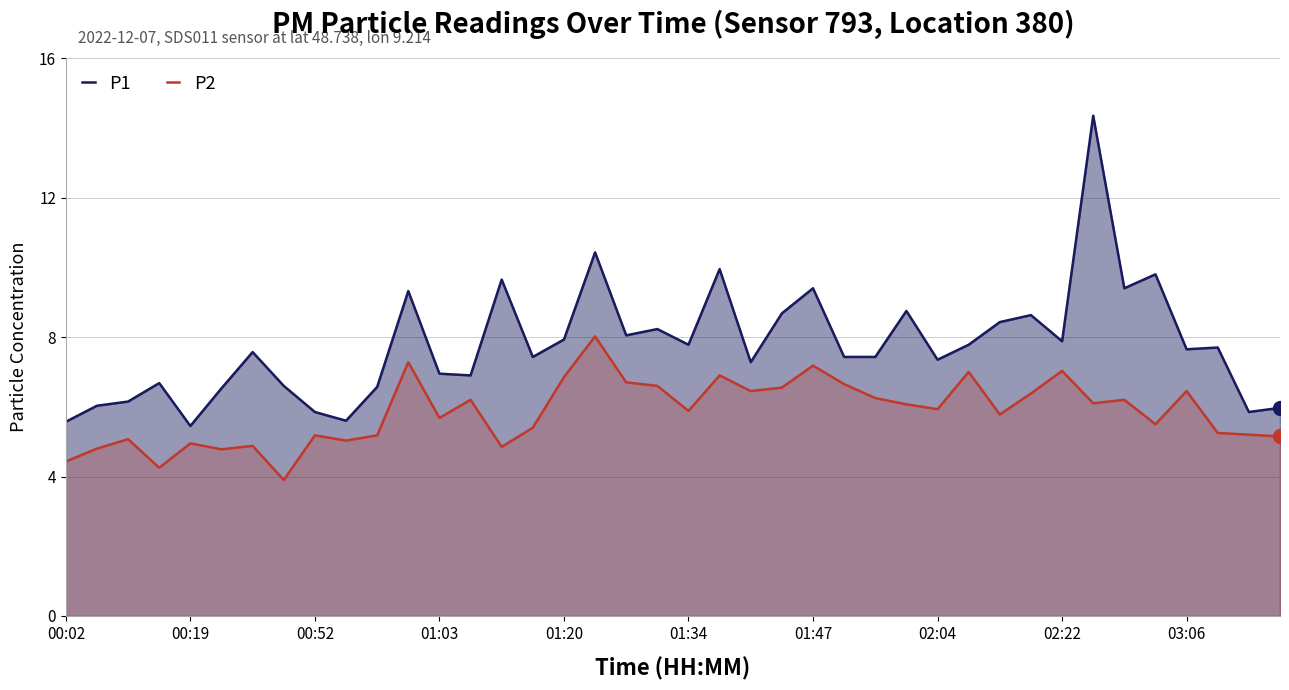

True or false: P2 and P1 cross at least once.

False